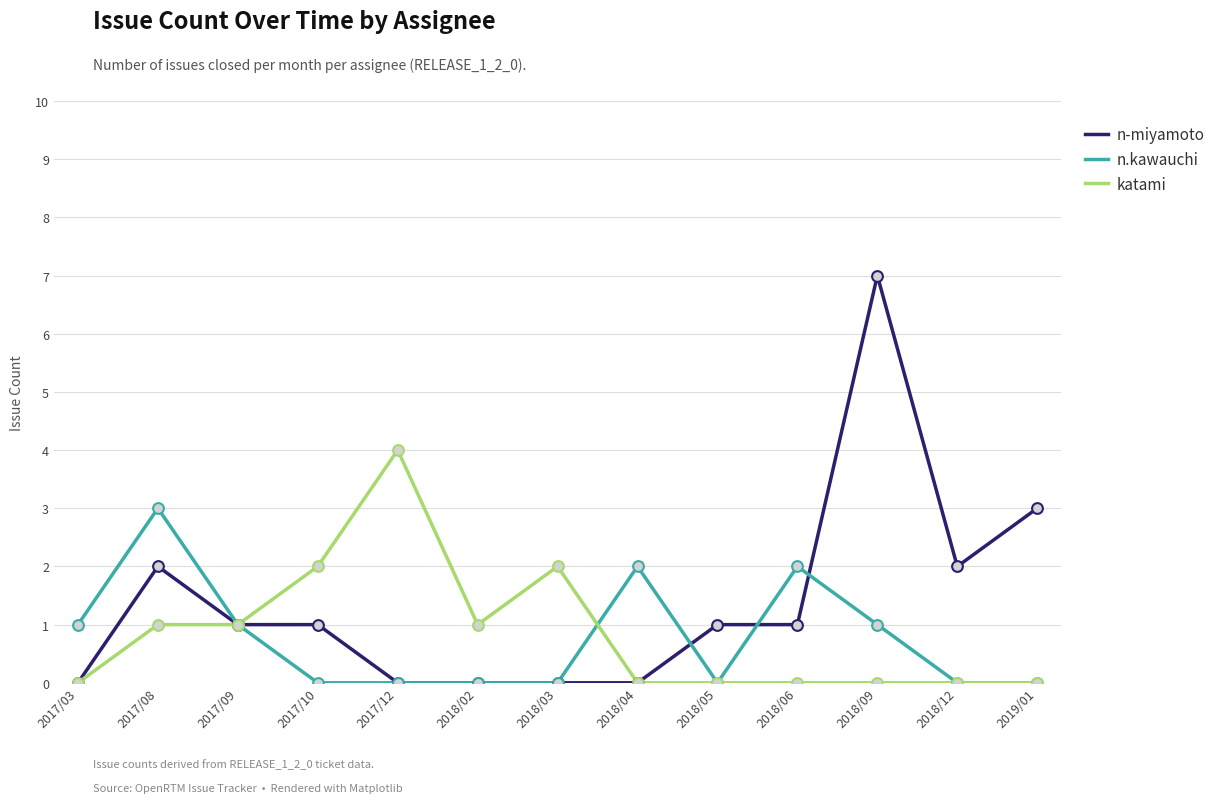

At which category is the sum across all series the highest?

2018/09